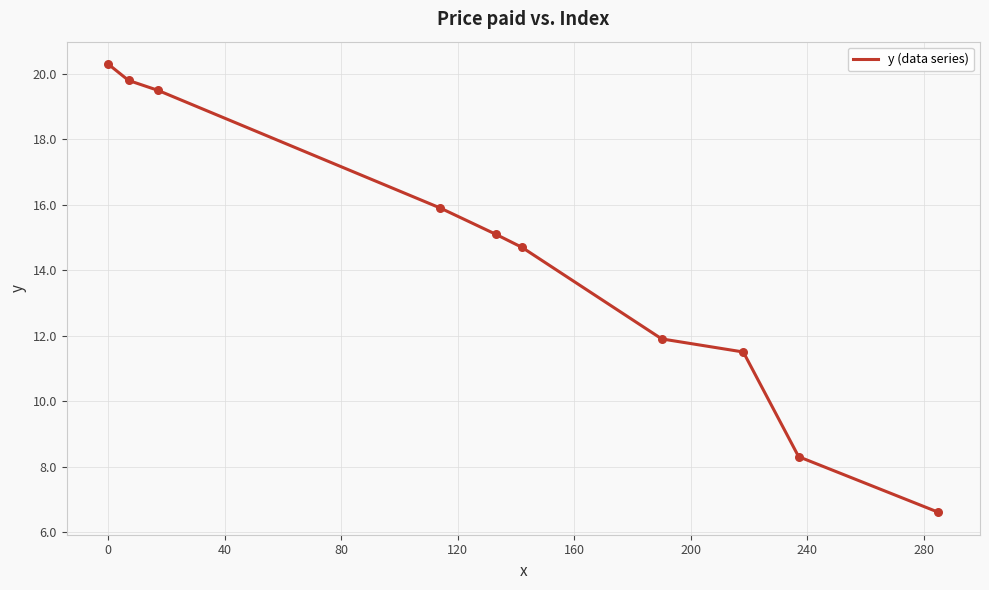

What is the difference between the maximum and minimum values?

13.7